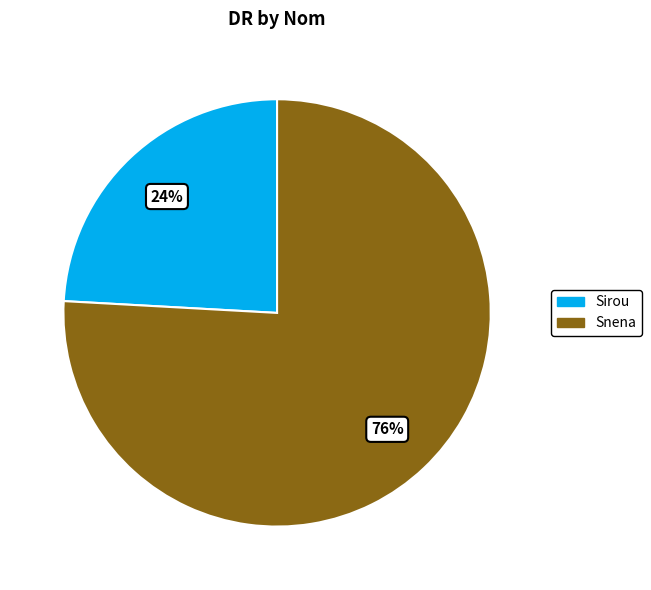

Does Sirou represent more than half of the total?

No